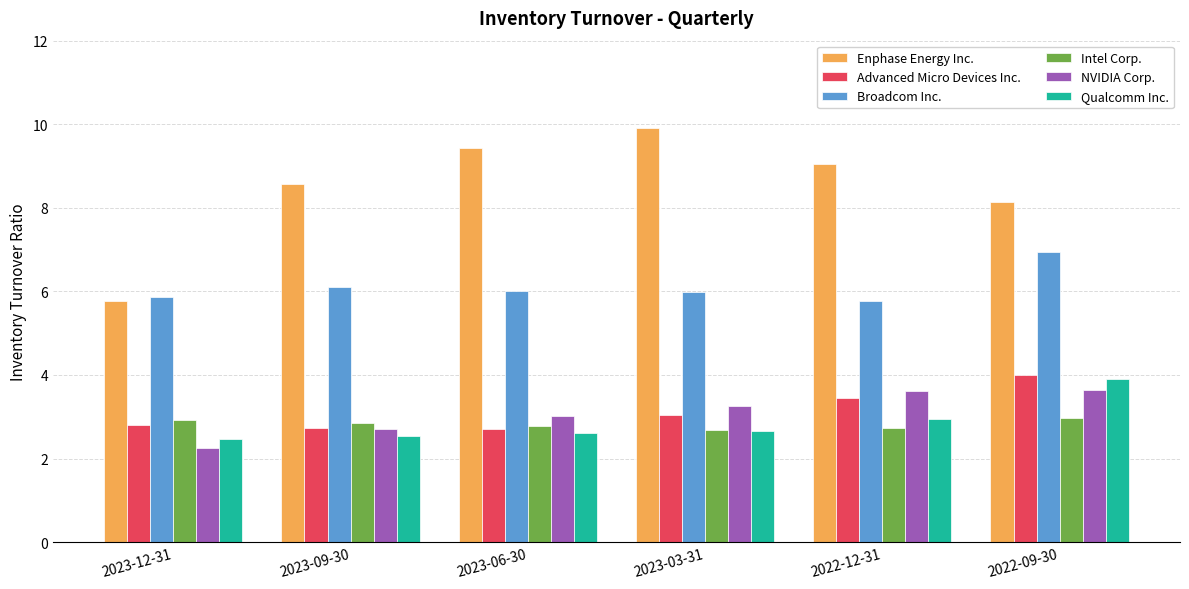

Is it true that NVIDIA Corp. equals 3.2 at 2023-03-31?

True